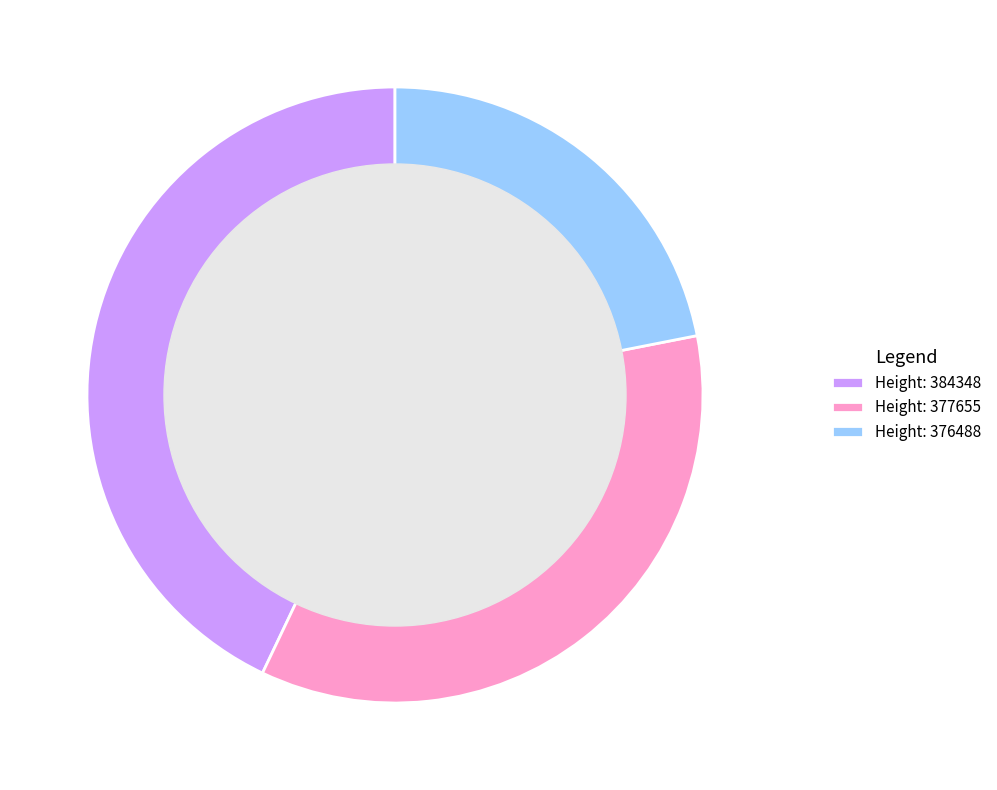

The Height: 384348 slice represents 50% of the pie. True or false?

False